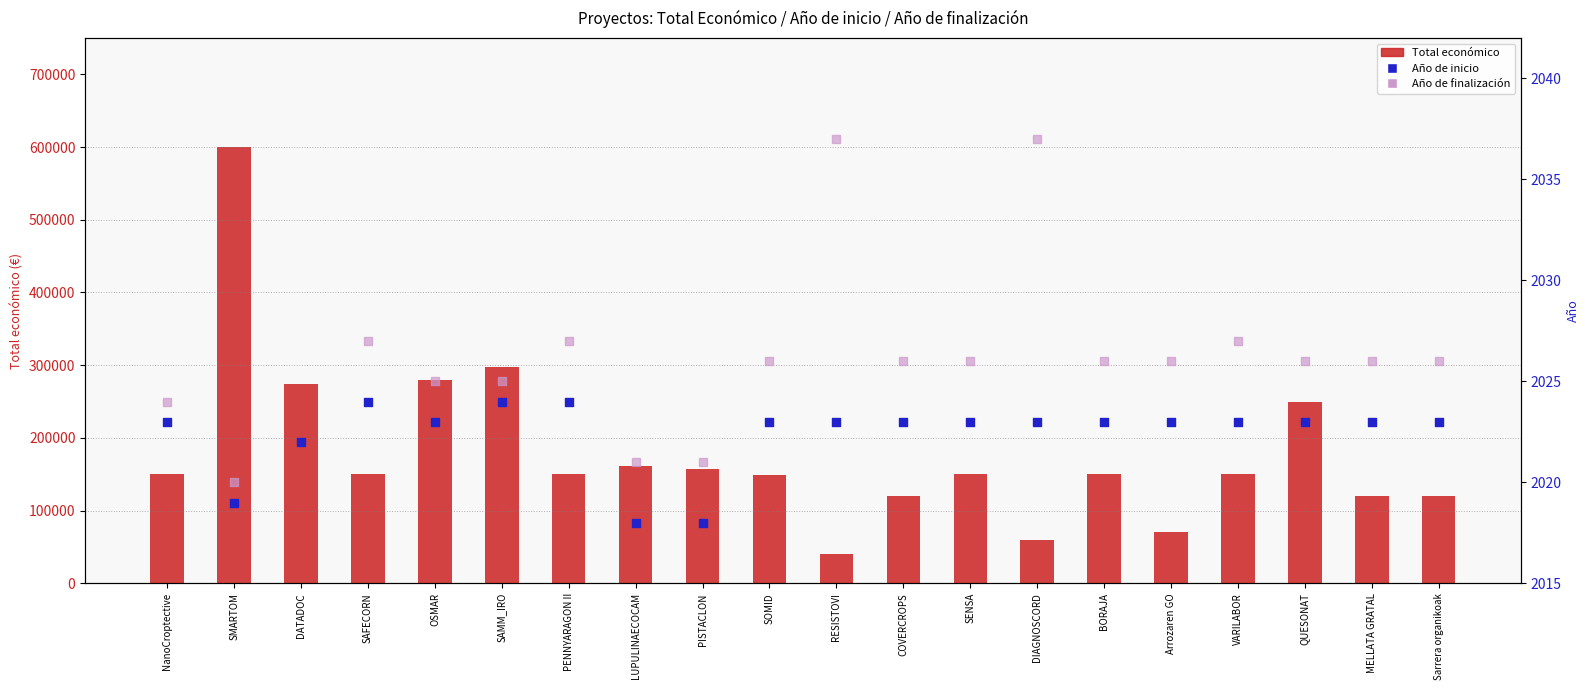

Which series has the largest Y range (max minus min)?

Total económico